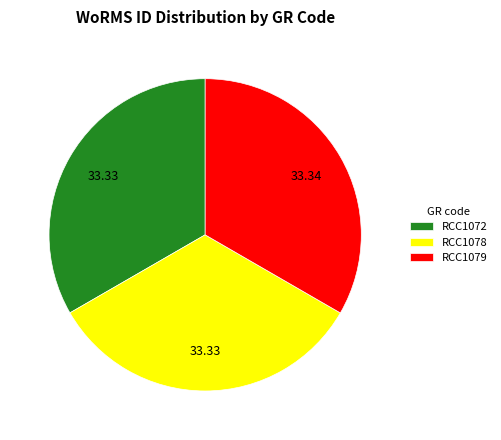

What is the ratio of the value at RCC1079 to the value at RCC1072?

1.0